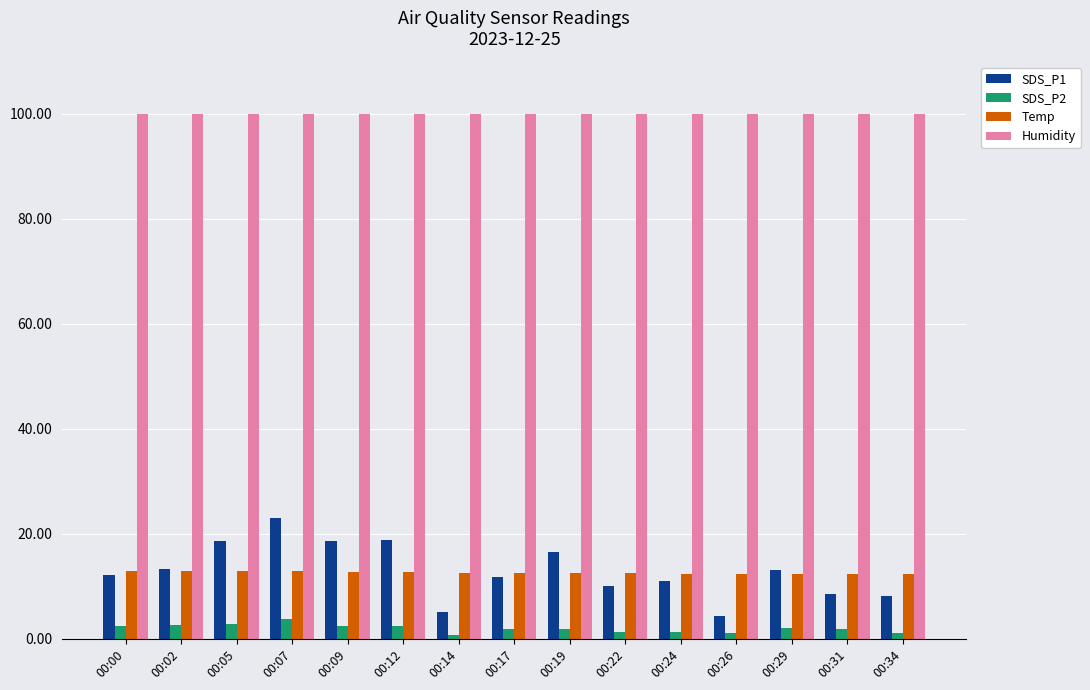

List the series in order of their peak value, lowest first.

SDS_P2, Temp, SDS_P1, Humidity